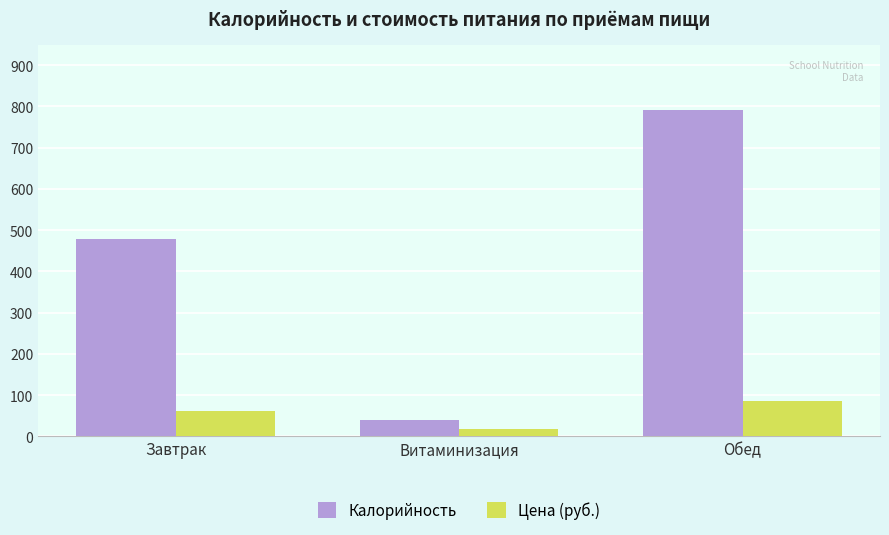

Where is Цена (руб.) nearest to the value 53?

Завтрак